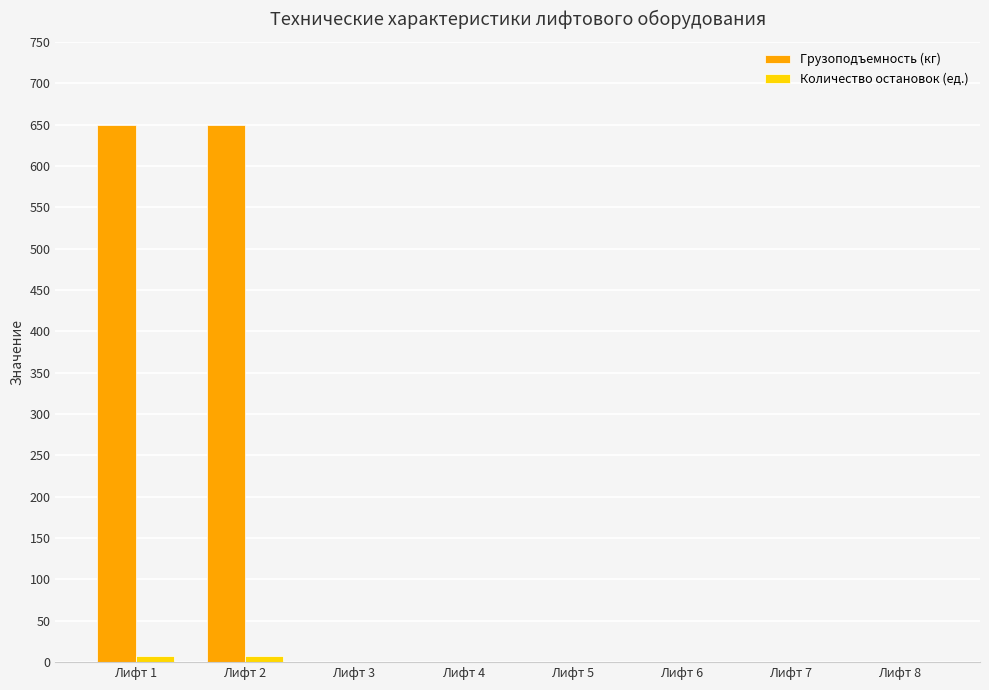

Which series has the largest total across all categories?

Грузоподъемность (кг)